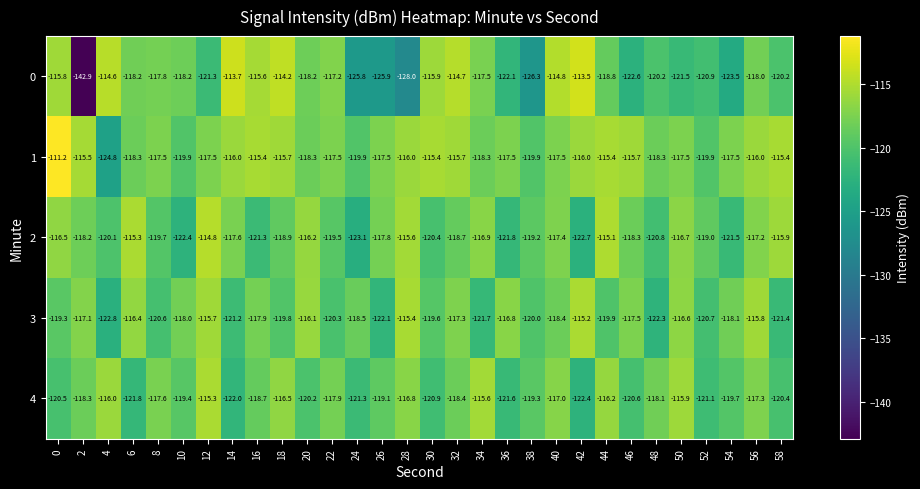

The value of 4 at 22 is -117.9. True or false?

True